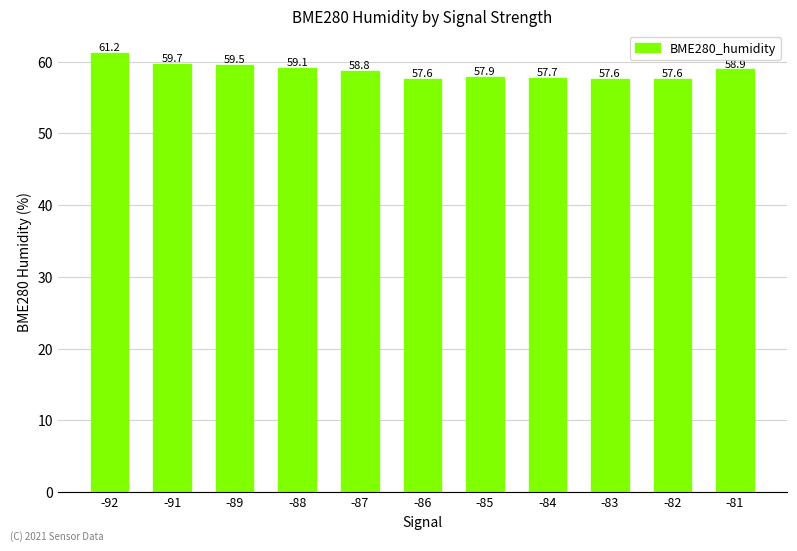

Where does the data first go above 58?

-92